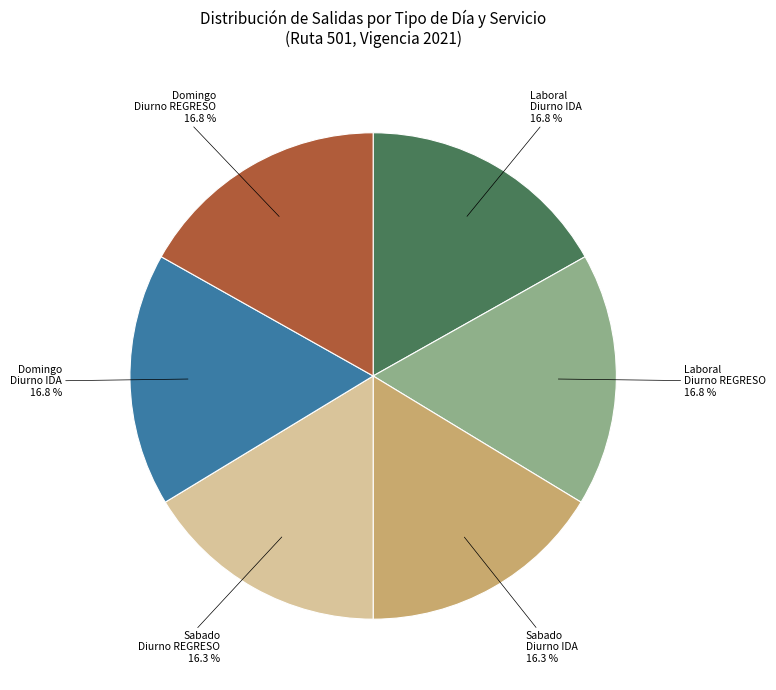

Is there a majority slice in this chart?

No